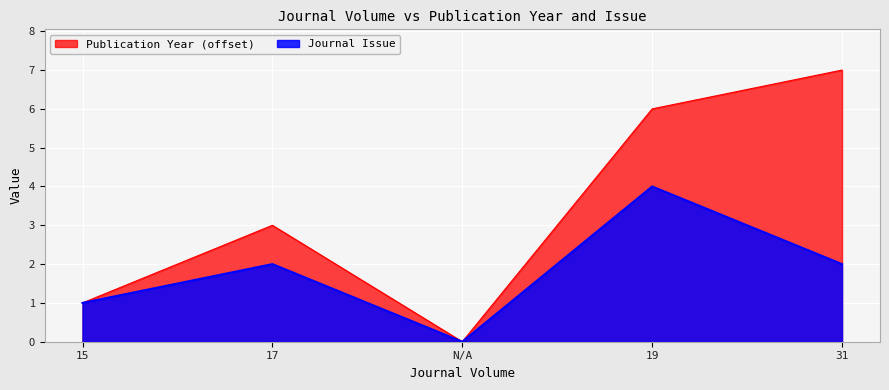

Where is the first local maximum for Journal Issue?

17